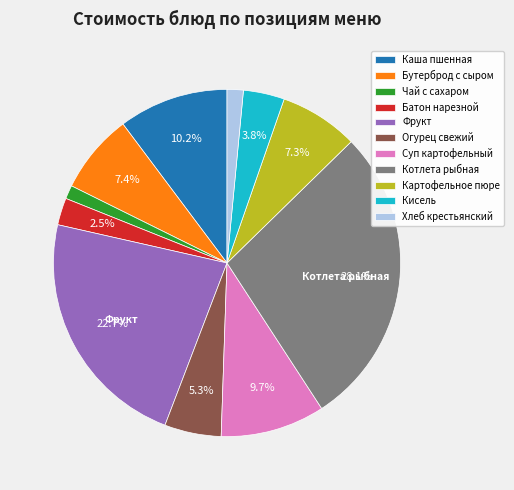

Is there any slice that represents more than half of the pie?

No